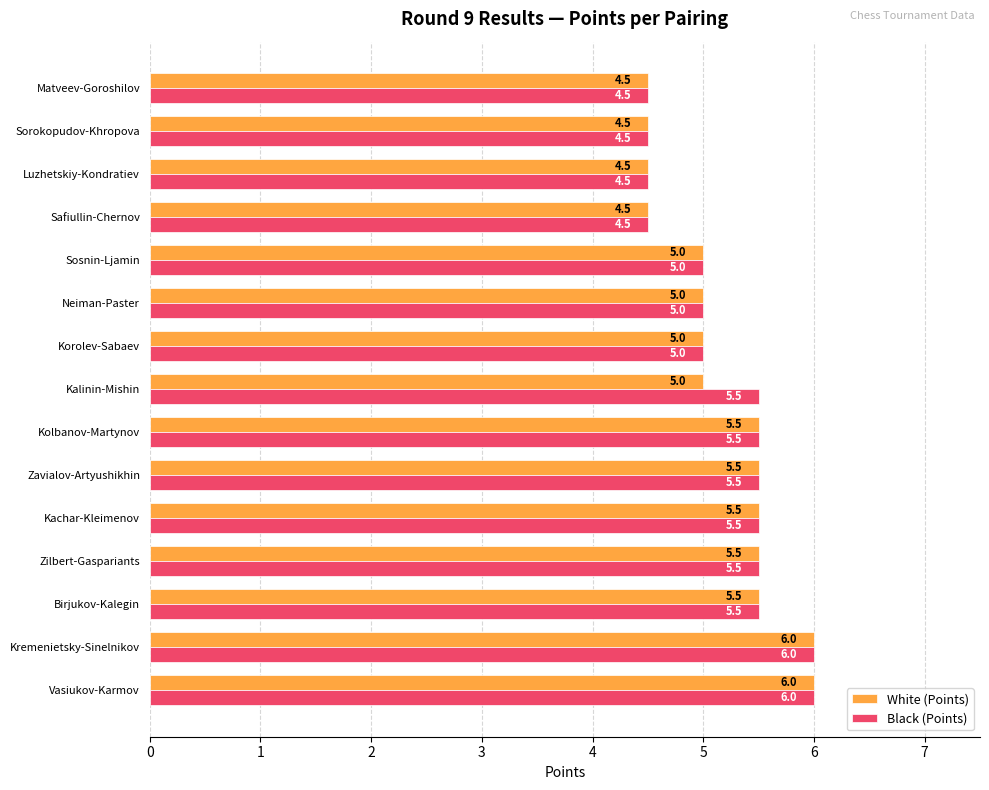

How many categories are shown in the chart?

15